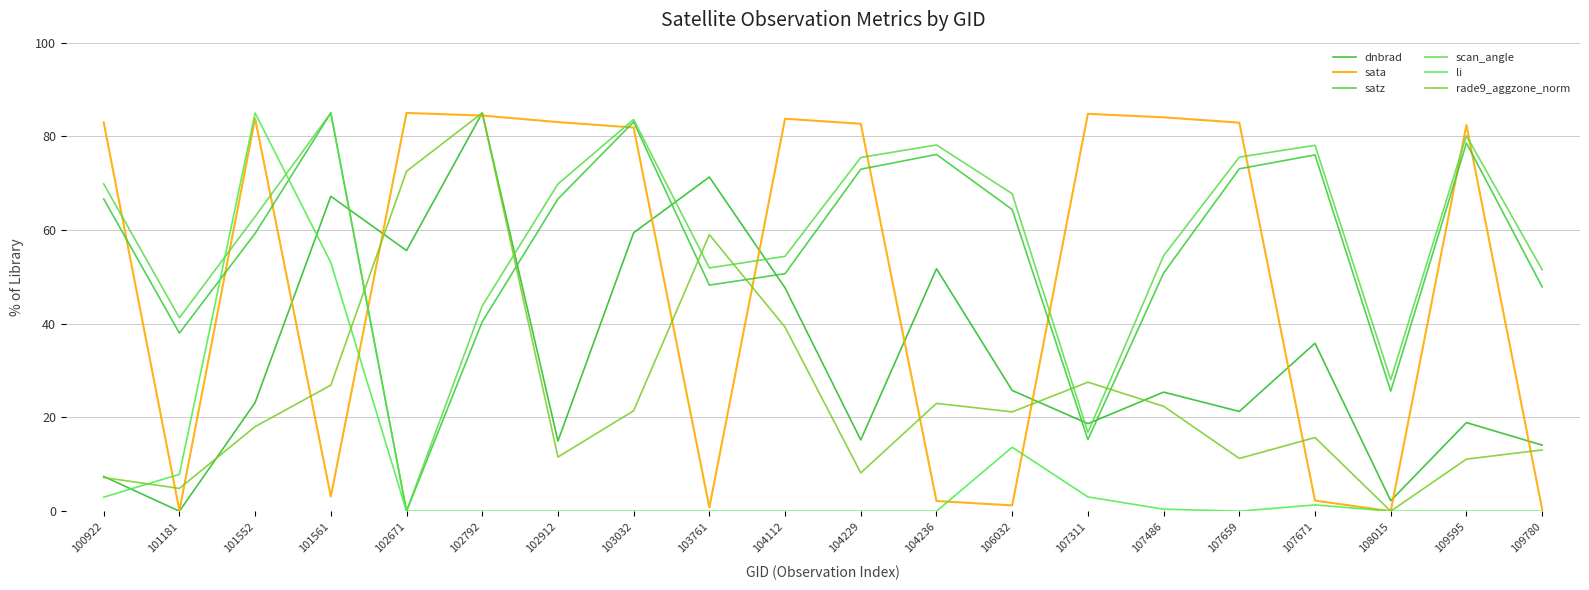

The rade9_aggzone_norm series shows 4.9 at 101181. True or false?

True